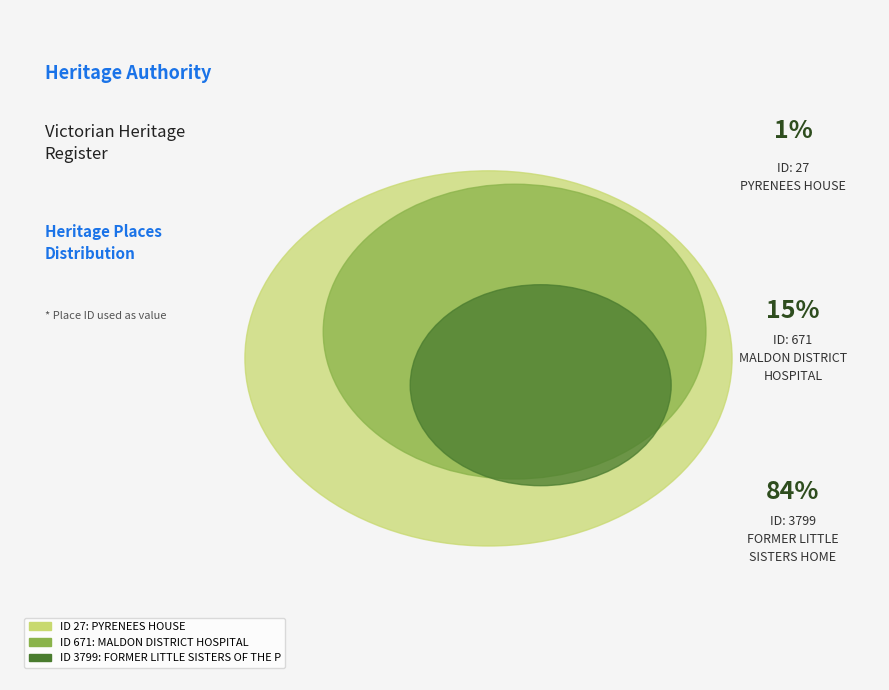

Does FORMER LITTLE SISTERS OF THE POOR HOME represent more than half of the total?

Yes